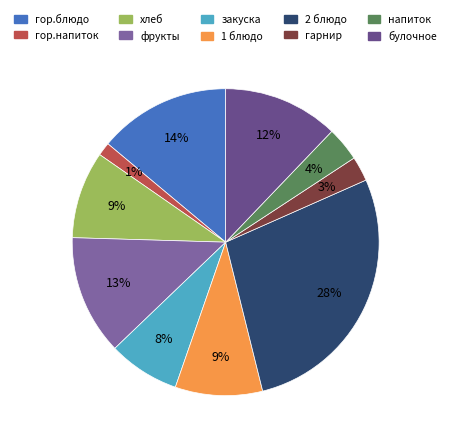

Rank the categories by value from lowest to highest.

гор.напиток, гарнир, напиток, закуска, 1 блюдо, хлеб, булочное, фрукты, гор.блюдо, 2 блюдо